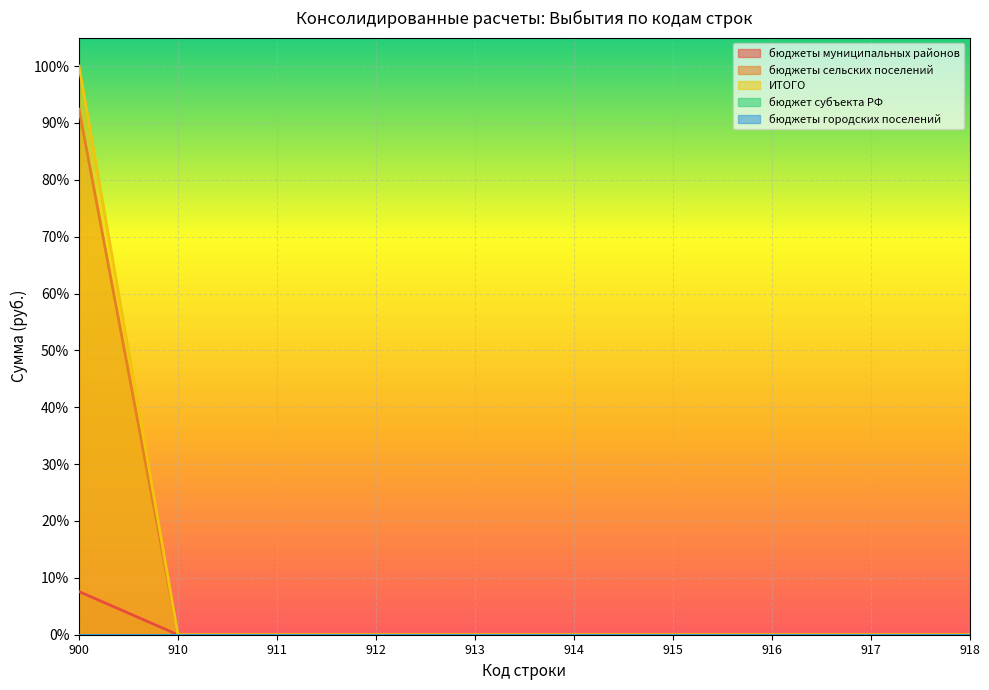

Which has a higher value, 911 or 915?

911